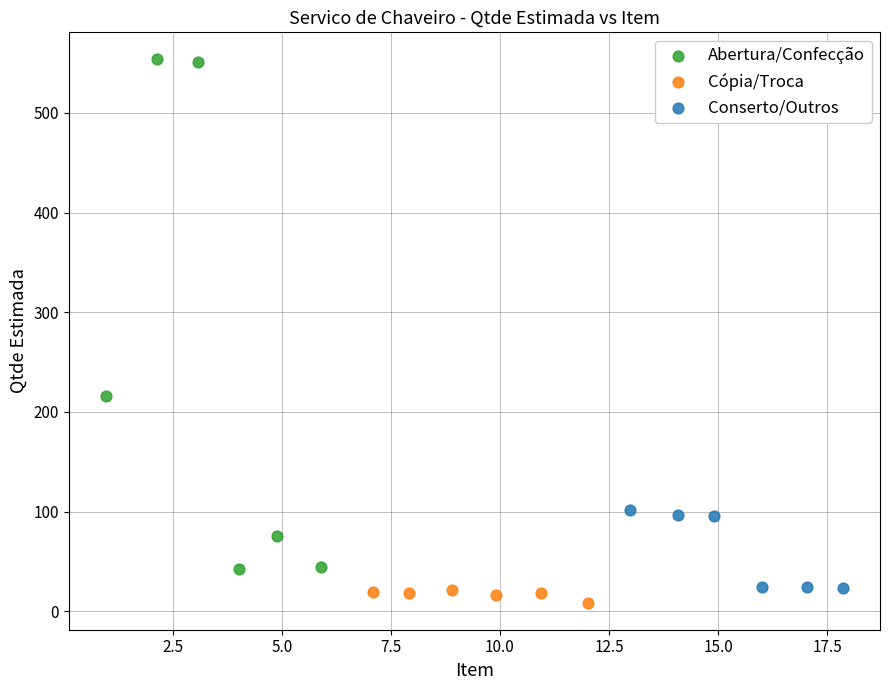

Which series contains the highest Y value?

Abertura/Confecção